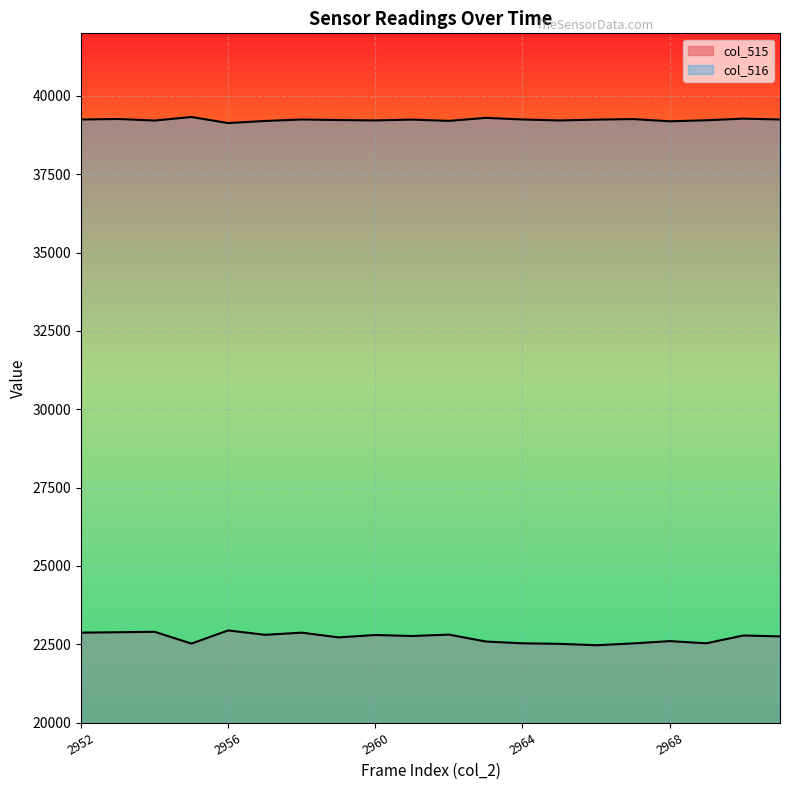

What is the difference between the maximum and minimum values in the col_515 series?

473